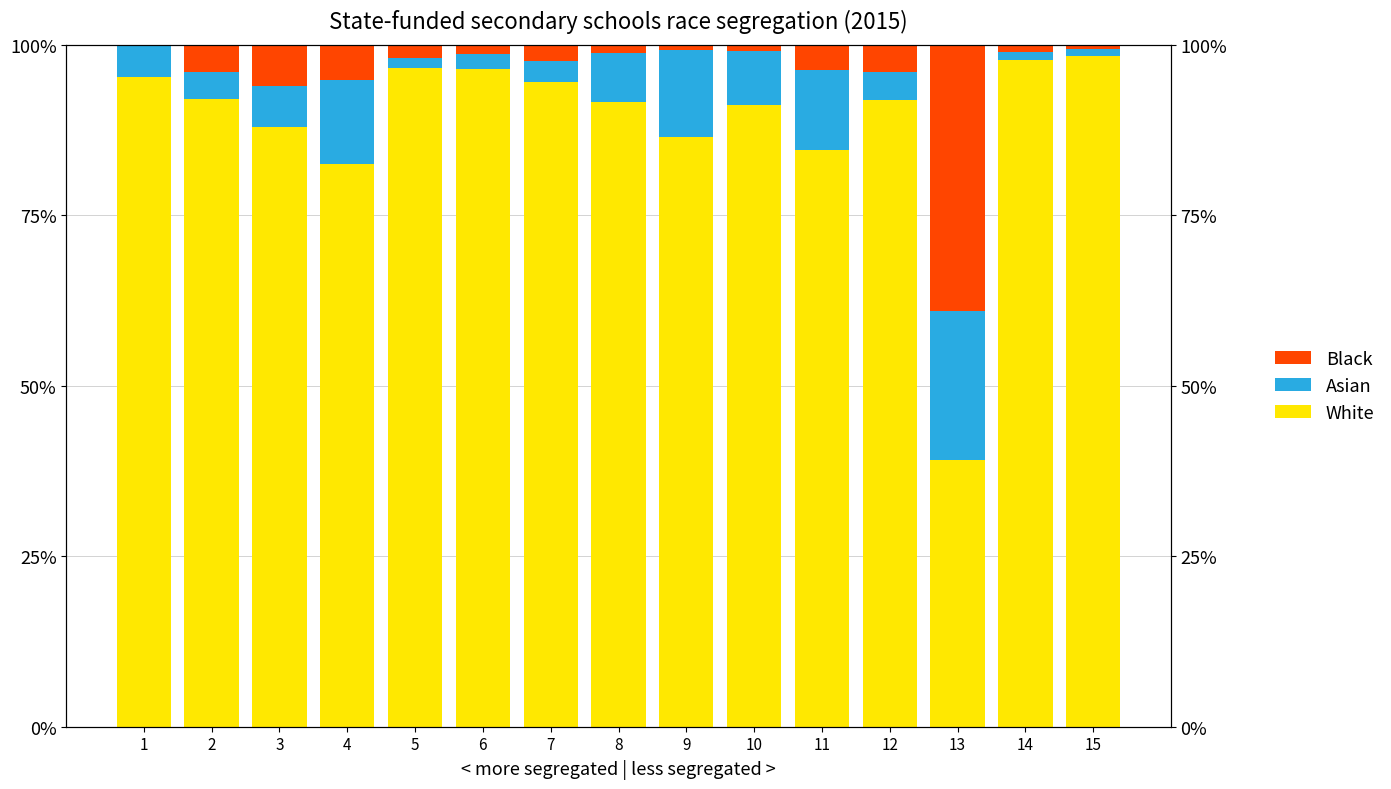

At which label does Asian reach its minimum?

15